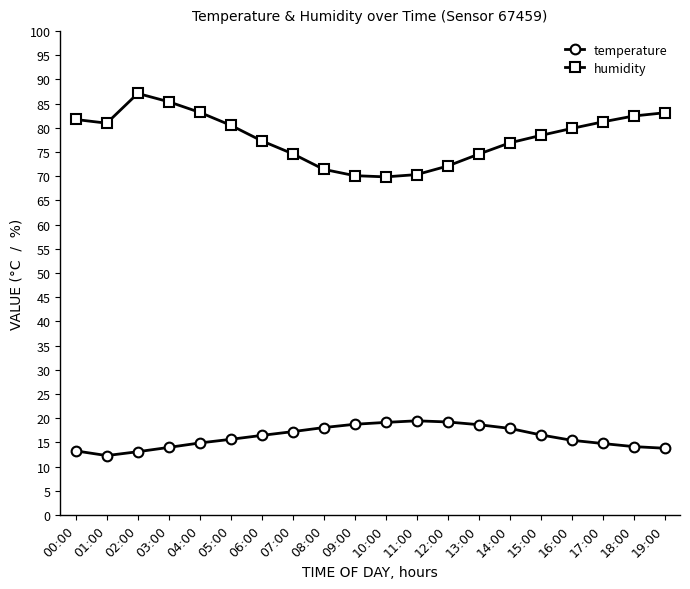

At 11:00, list the series in order from largest to smallest.

humidity, temperature